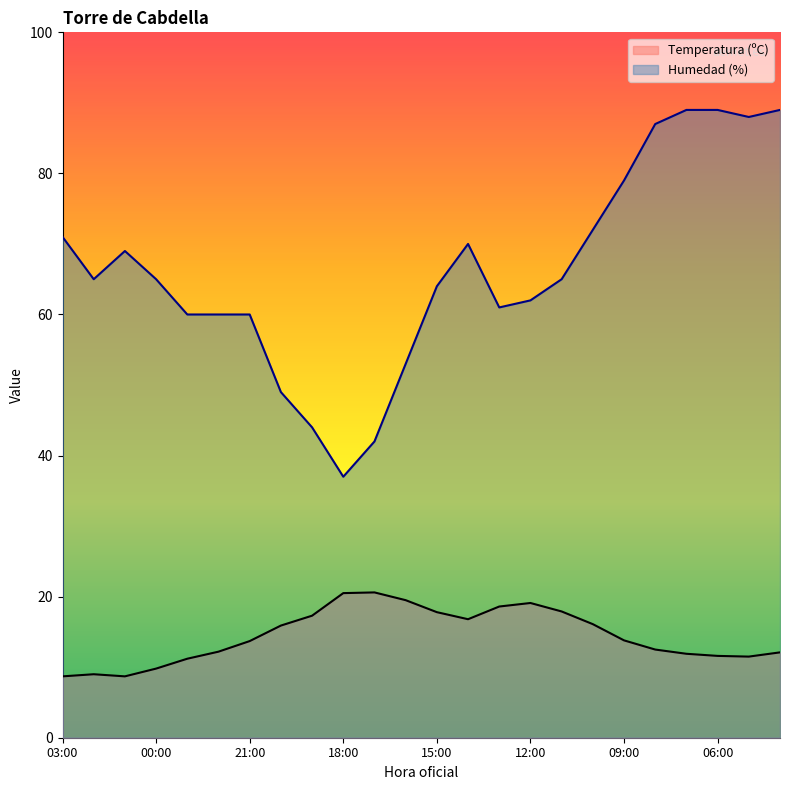

Does the chart display data point markers on the line(s)?

No